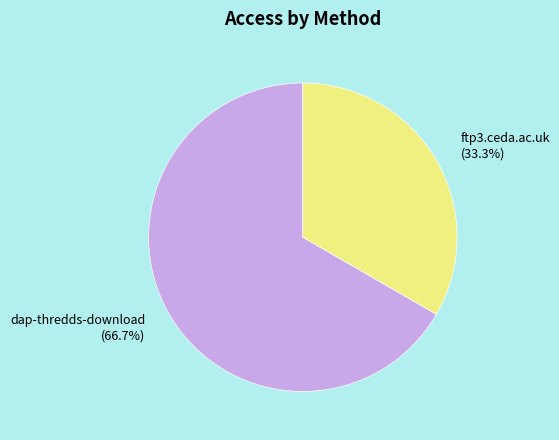

How much of the chart is everything except ftp3.ceda.ac.uk?

66.7%